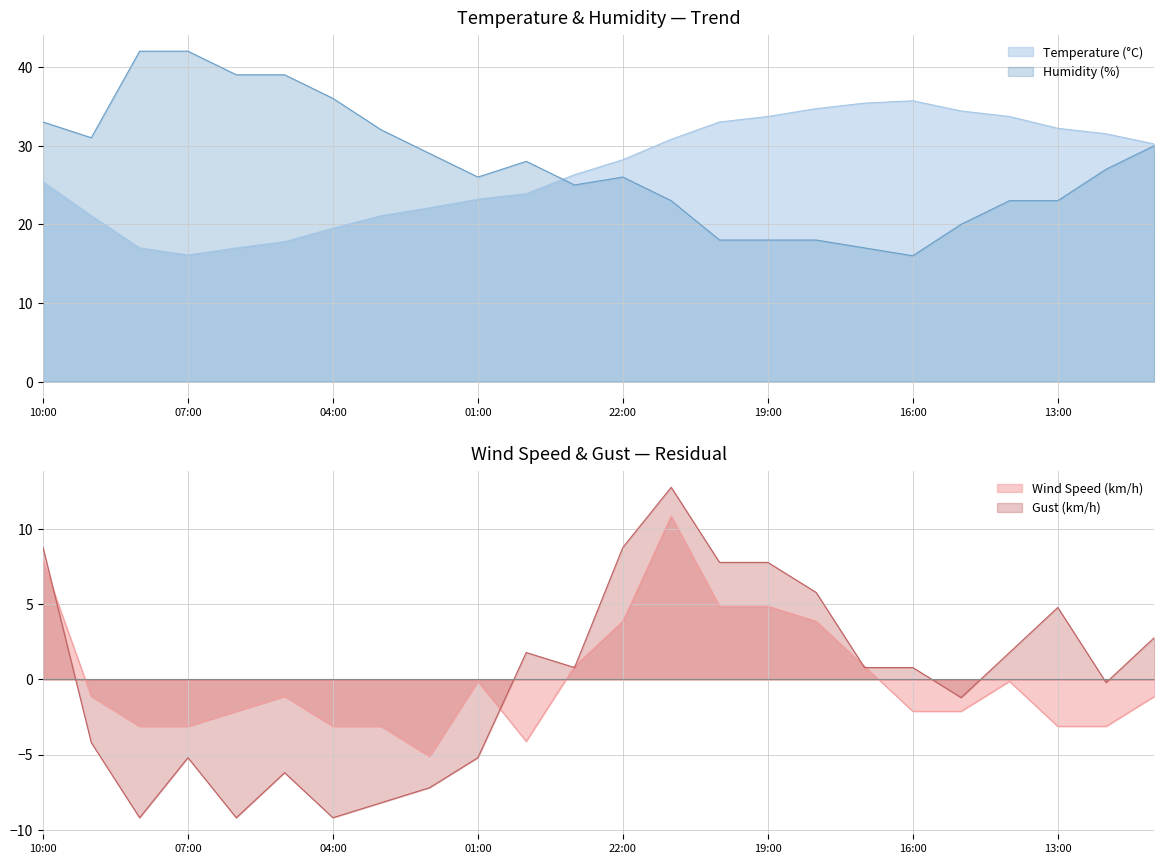

What is the minimum value for Humidity (%)?

16.0